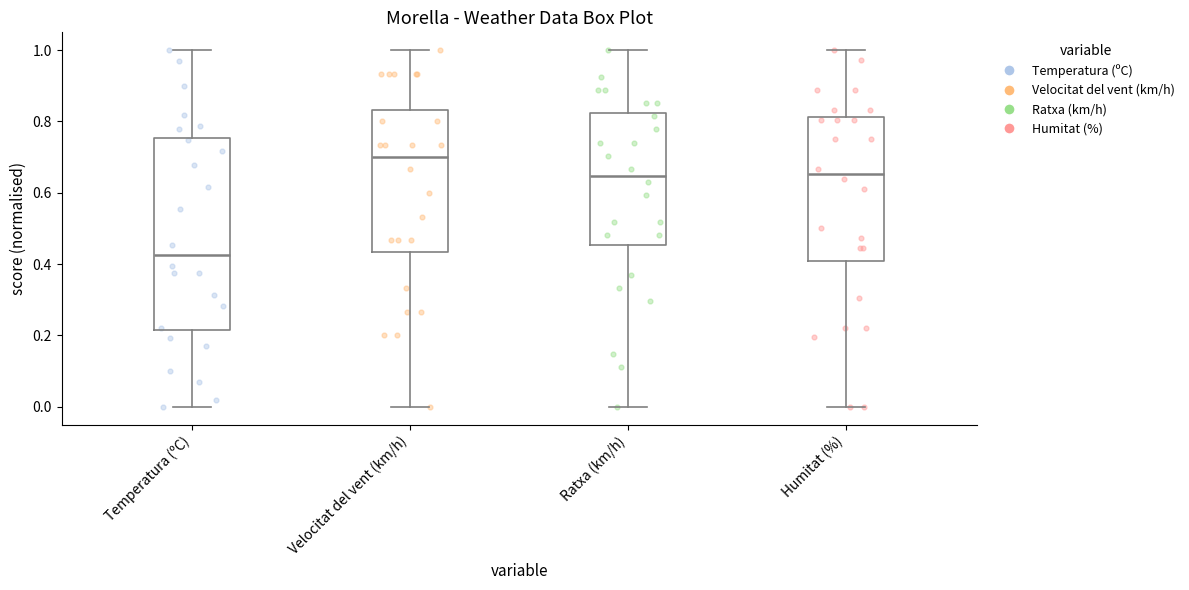

Which box's median line is the lowest?

Temperatura (ºC)